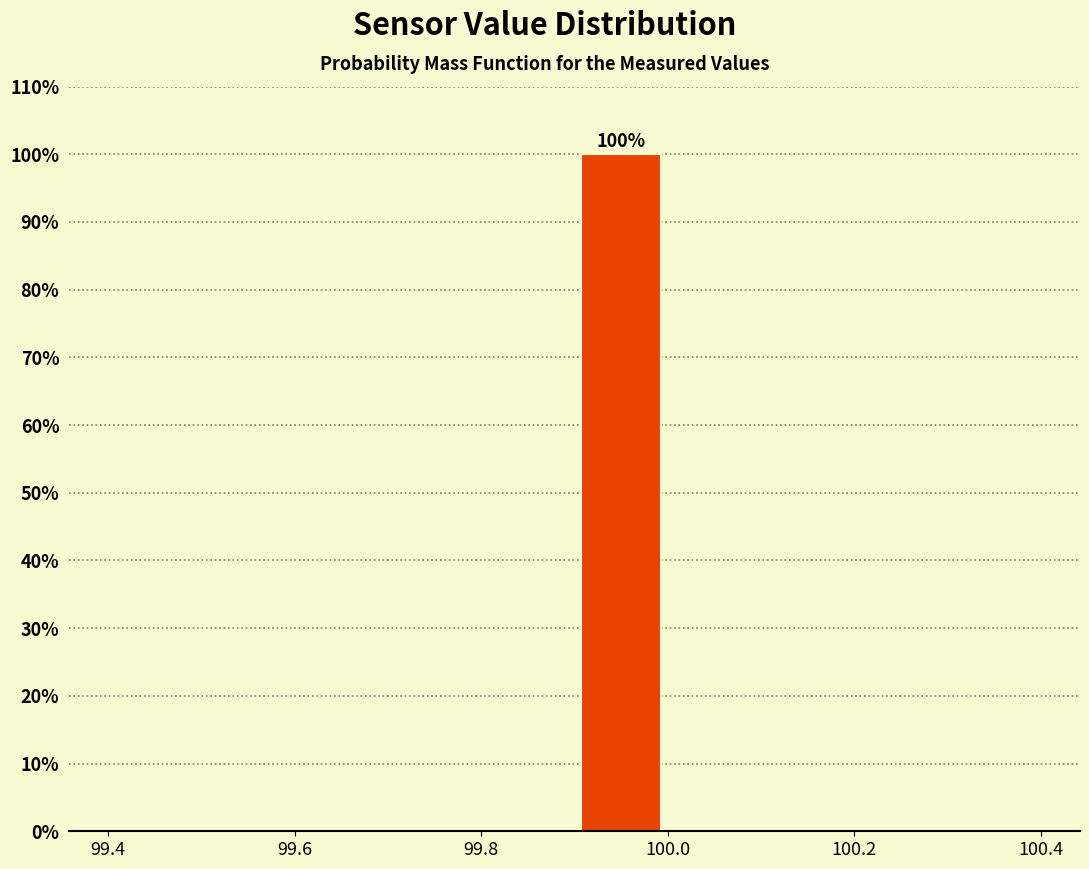

Which range on the x-axis has the tallest bar?

99.9 to 100.0